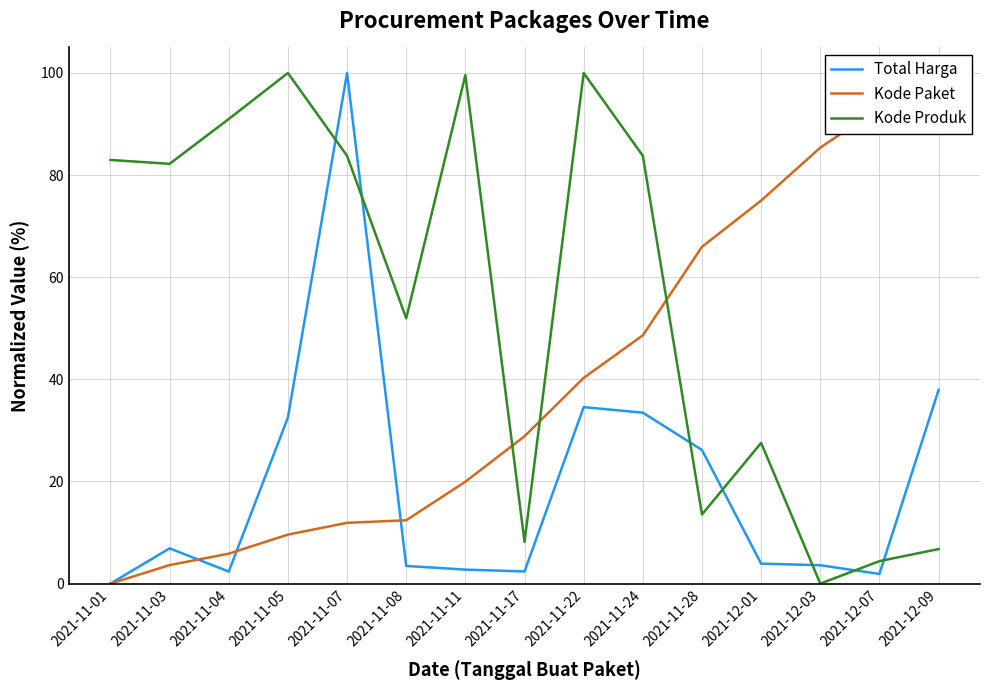

Which series has the widest spread of values?

Total Harga